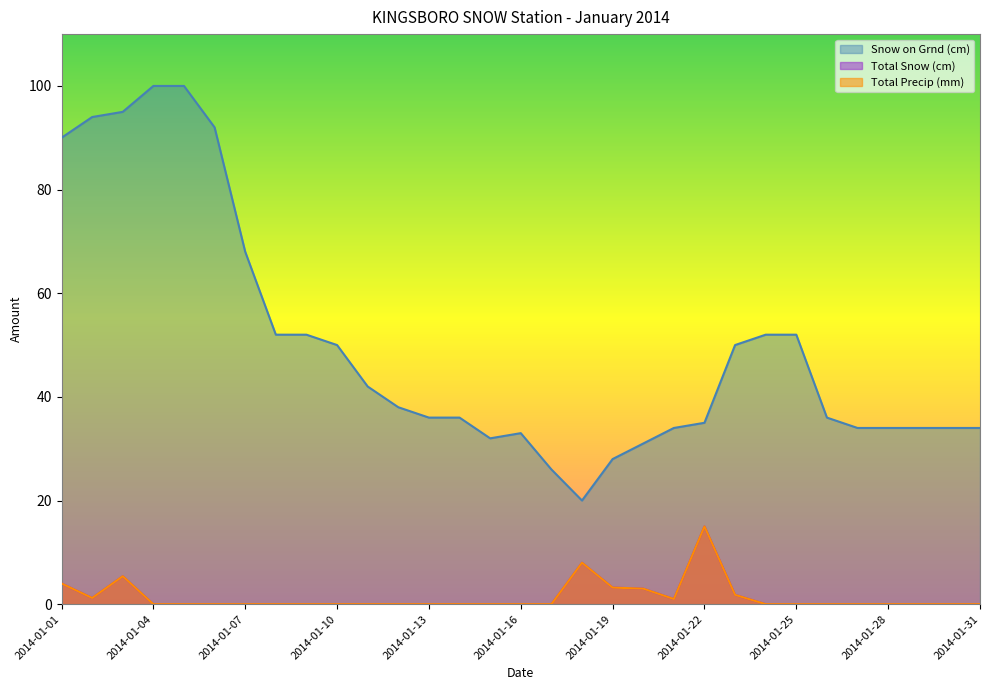

The Snow on Grnd (cm) series shows 42.0 at 2014-01-11. True or false?

True